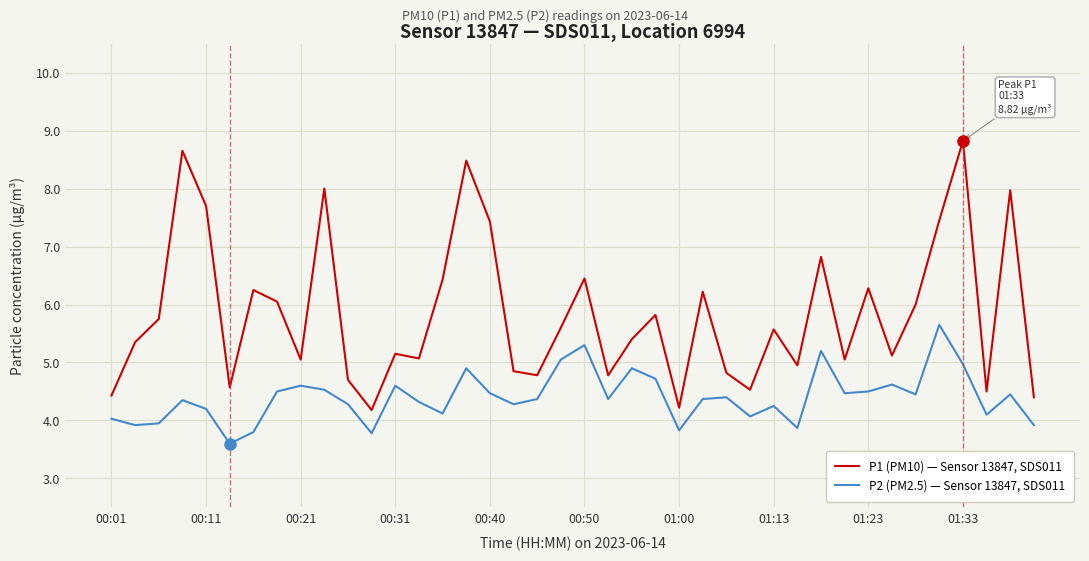

What is the smallest value displayed?

3.6